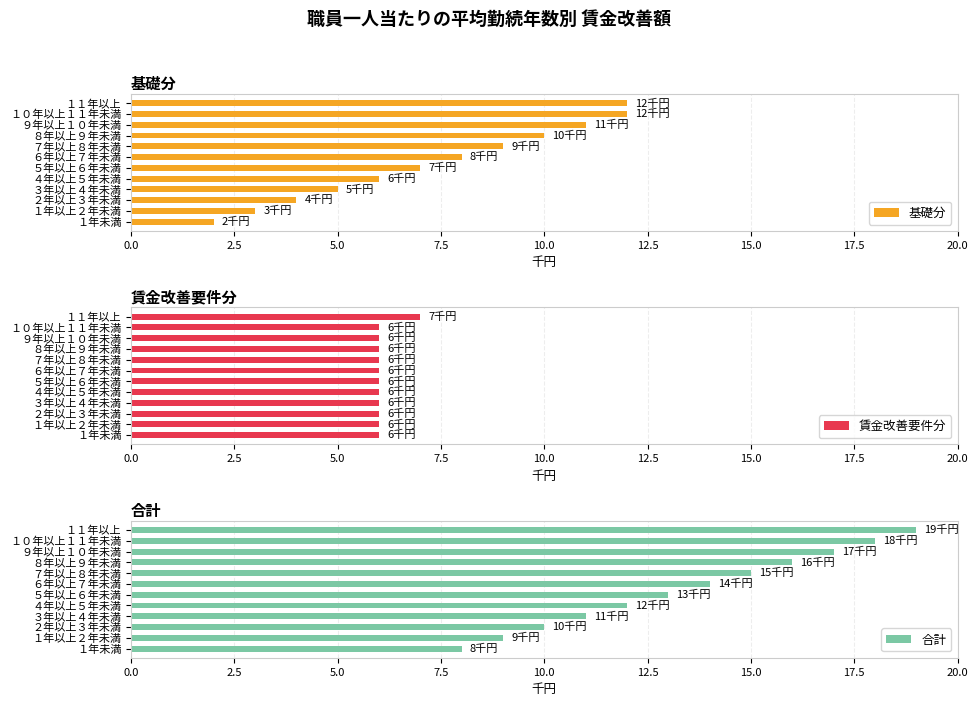

Rank the series by their average value, from lowest to highest.

賃金改善要件分, 基礎分, 合計